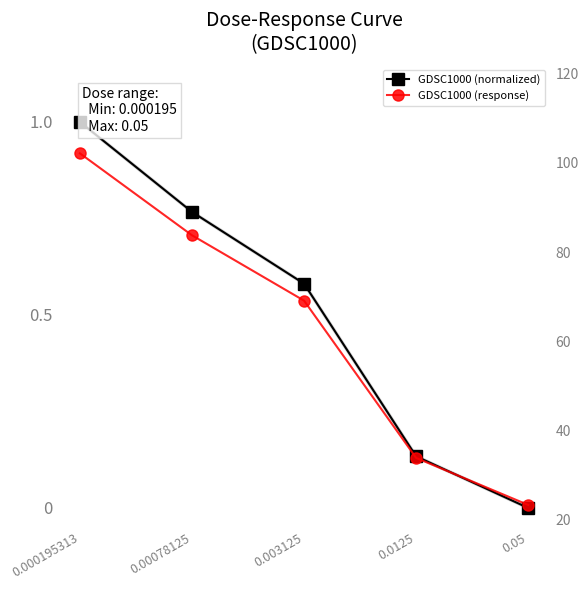

What is the spread (max minus min) of values at 0.00078125?

83.0